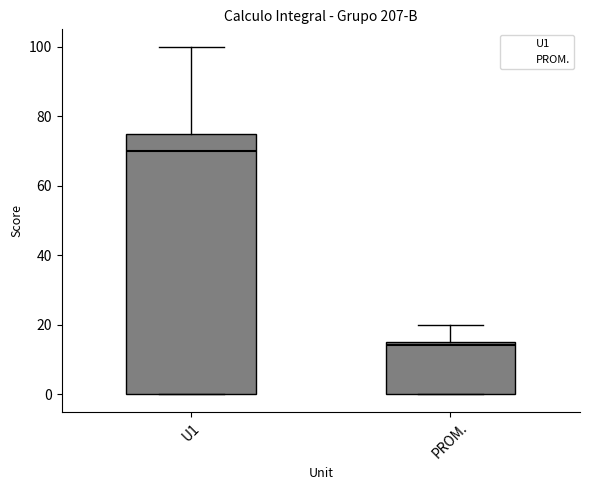

Reading left to right, read every box against the y-axis: the position of its median line, the range the box covers, and the ends of its whiskers. The values are not printed on the chart, so give them approximately, as read against the axis.

U1: median 70, box 0 to 76, whiskers 0 to 100
PROM.: median 14, box 0 to 16, whiskers 0 to 20